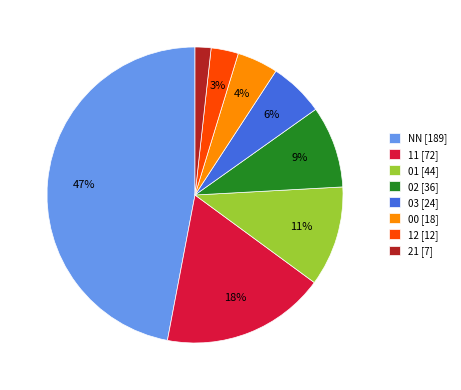

Between 21 [7] and 01 [44], which is larger?

01 [44]